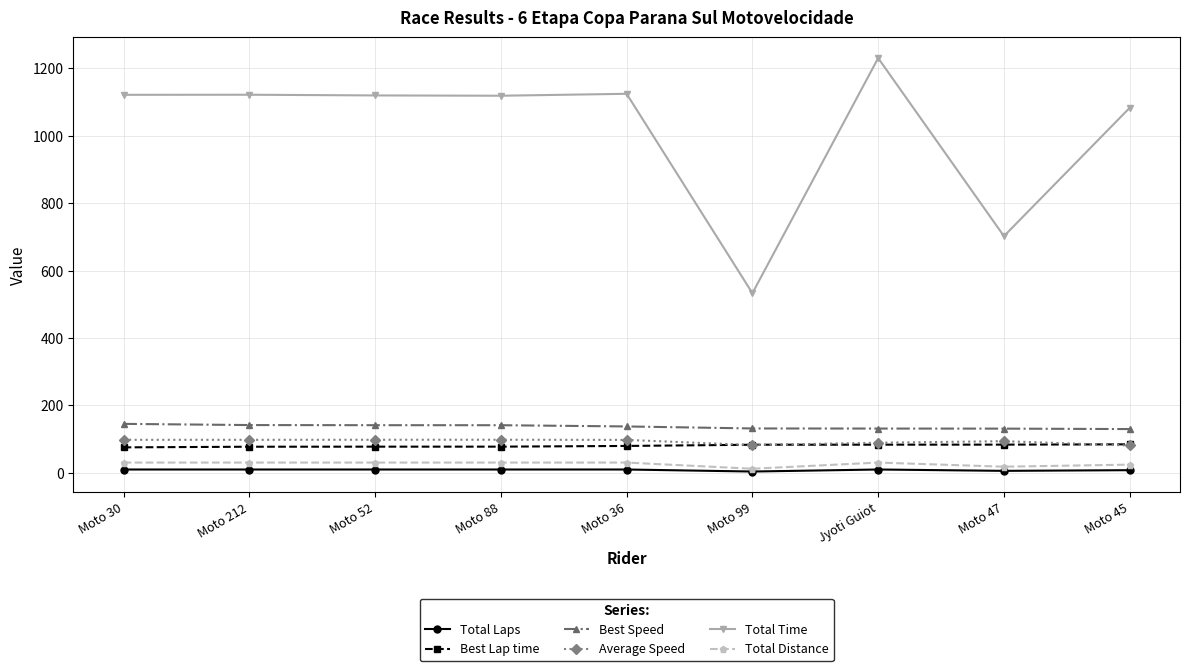

How many lines are shown in the chart?

6